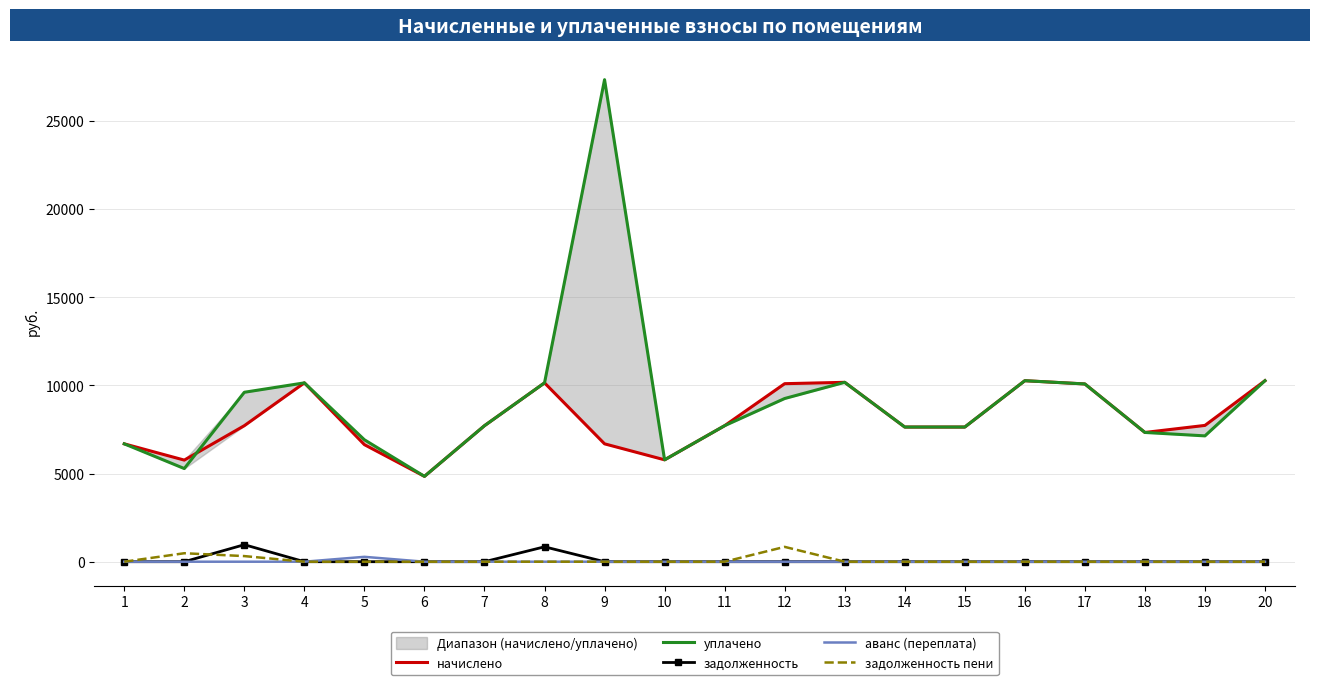

Which series has the widest spread of values?

уплачено